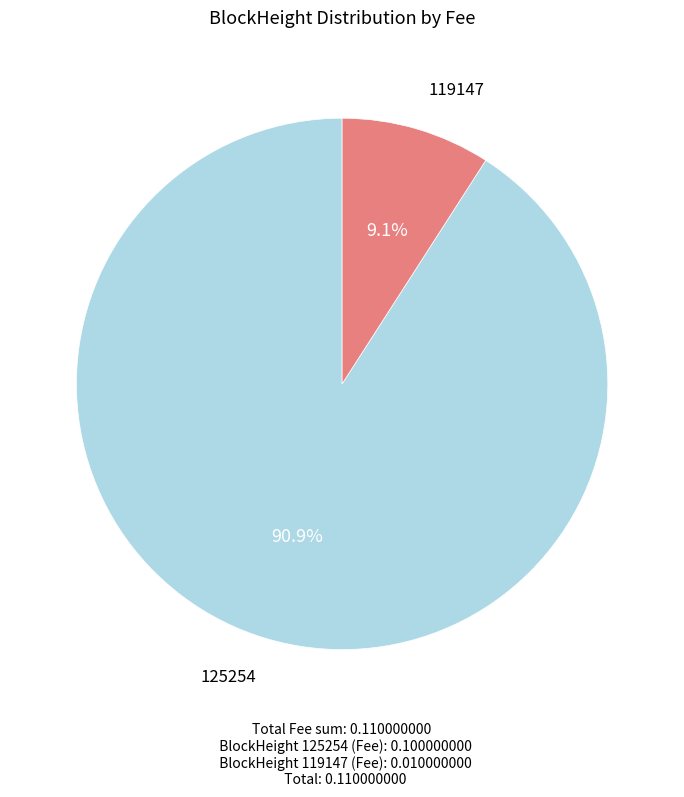

To the nearest percent, what is the combined percentage of 119147 and 125254?

100%